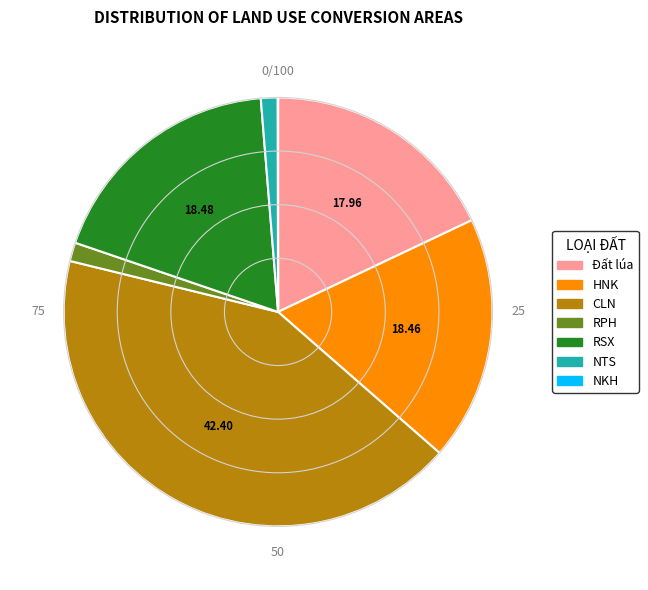

Is there any slice that represents more than half of the pie?

No